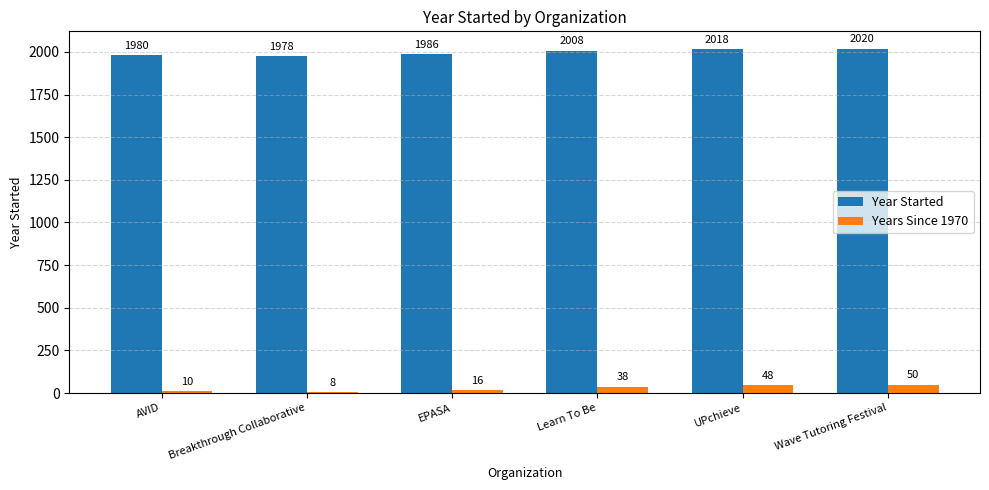

Which category has the highest value in the Years Since 1970 series?

Wave Tutoring Festival